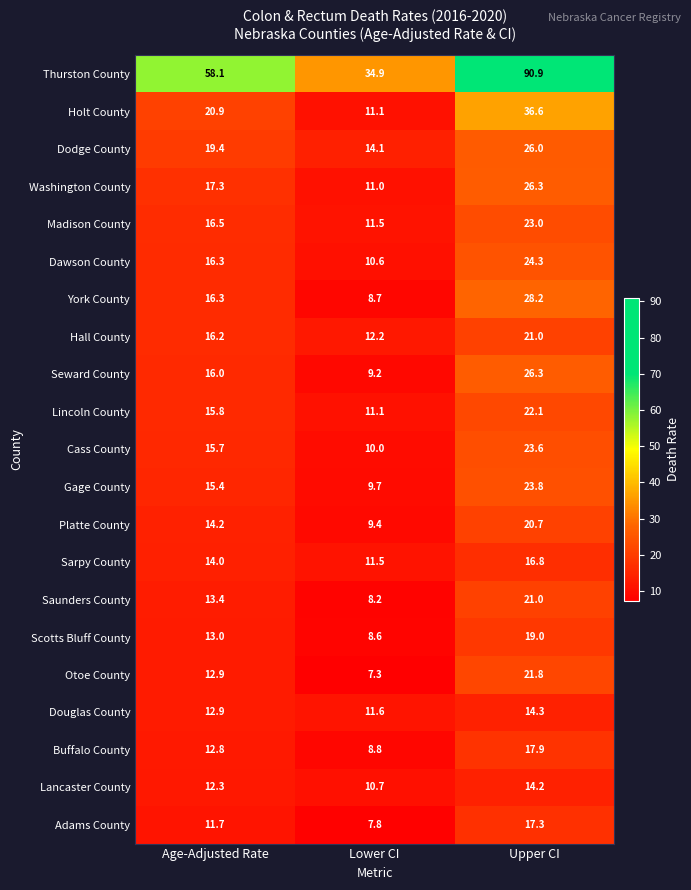

What is the total value across all series at Upper CI?

535.1